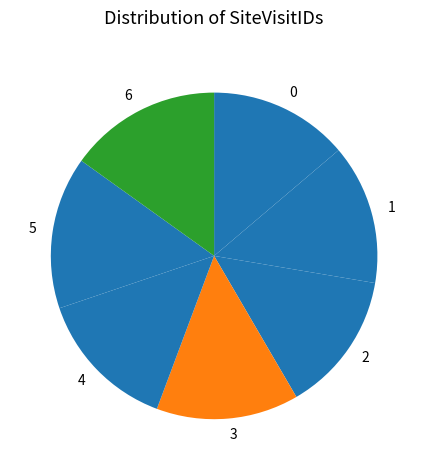

How many slices are in this pie chart?

7